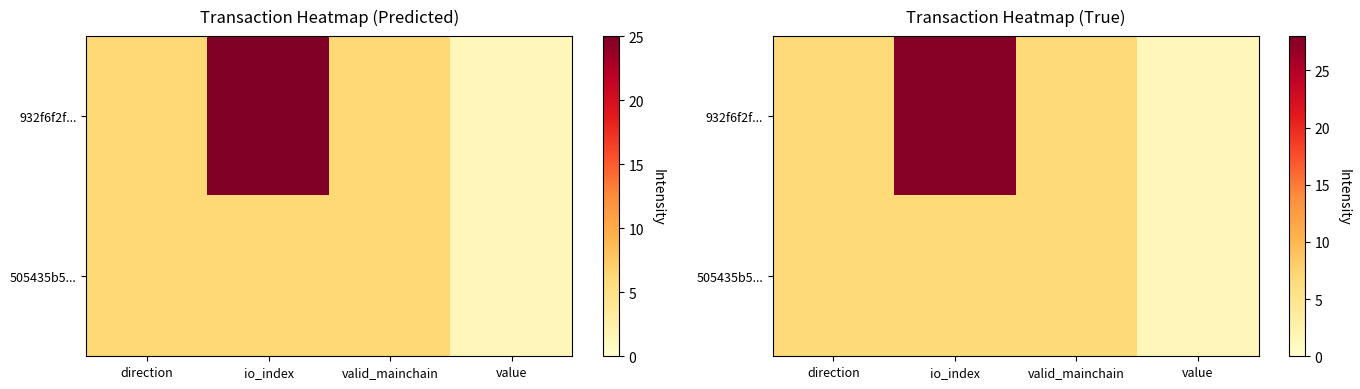

Is it true that 505435b5... equals 6.9 at valid_mainchain?

True